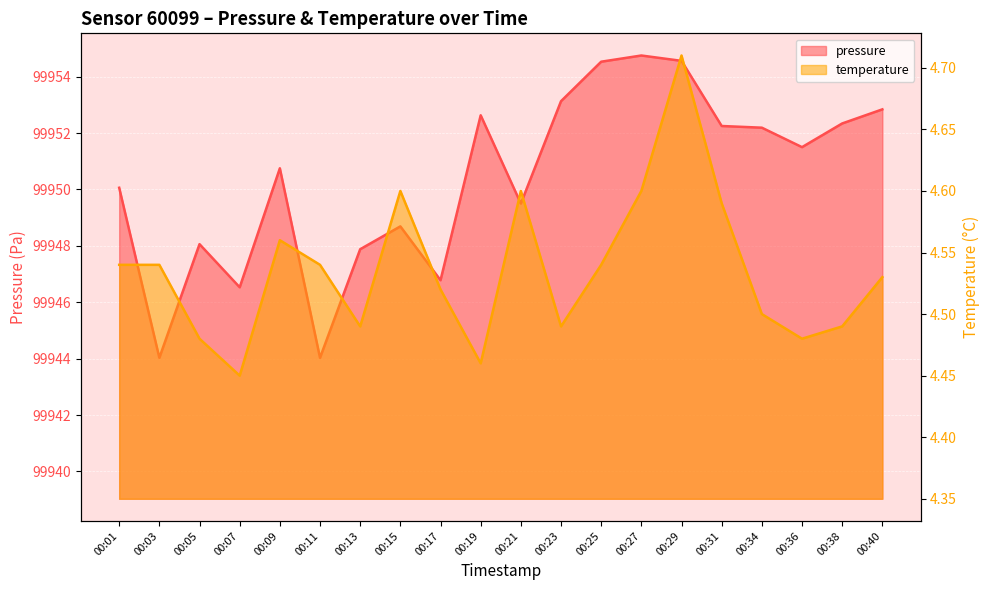

What is the minimum value shown in the chart?

4.5